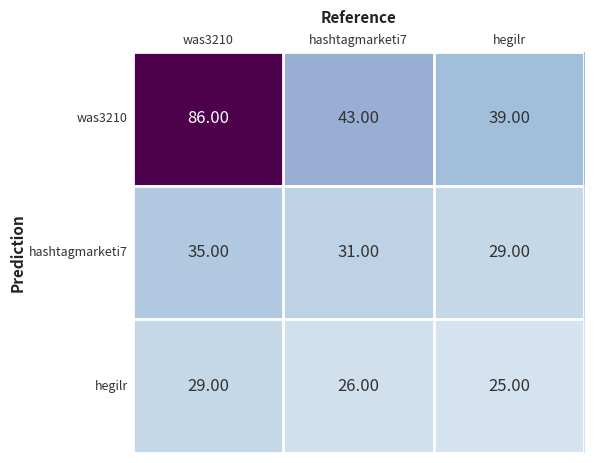

At which label does hashtagmarketi7 reach its minimum?

hegilr